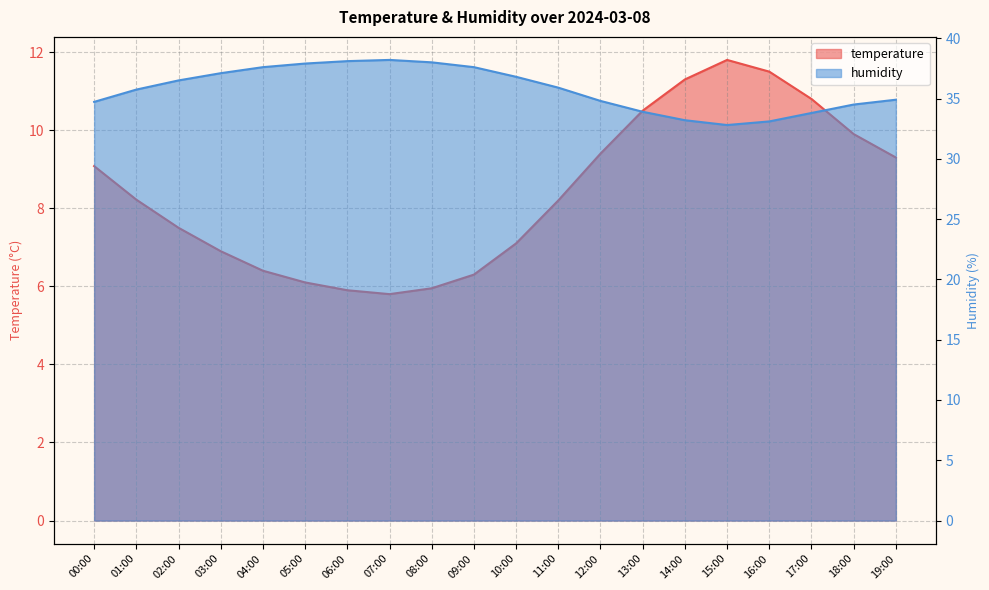

Where is the first local minimum for humidity?

15:00